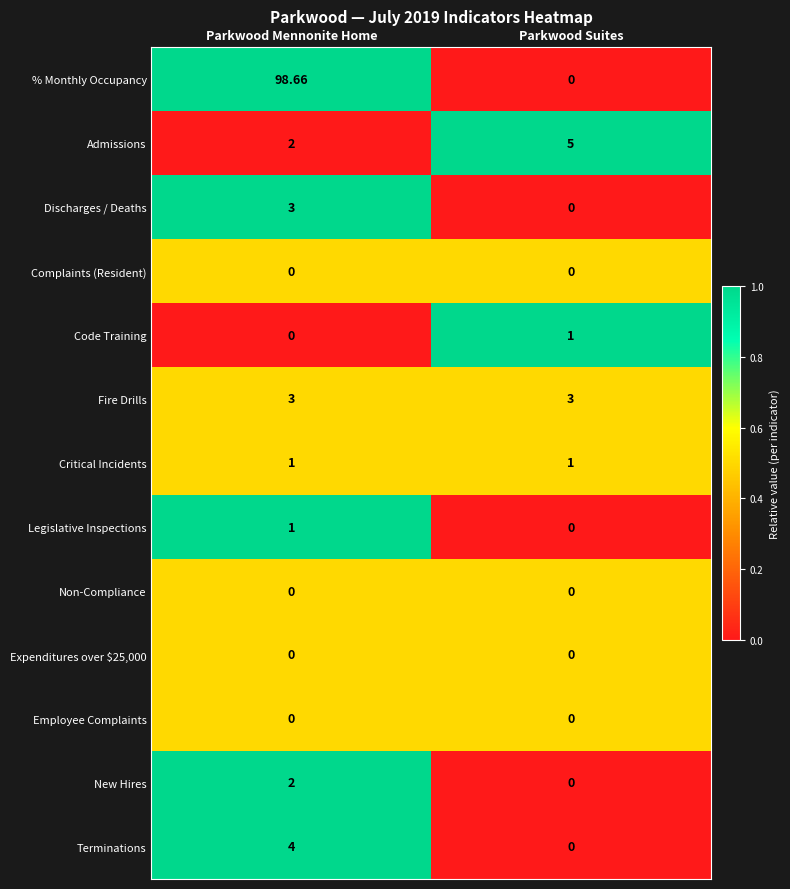

What is the total value across all series at Parkwood Mennonite Home?

114.7